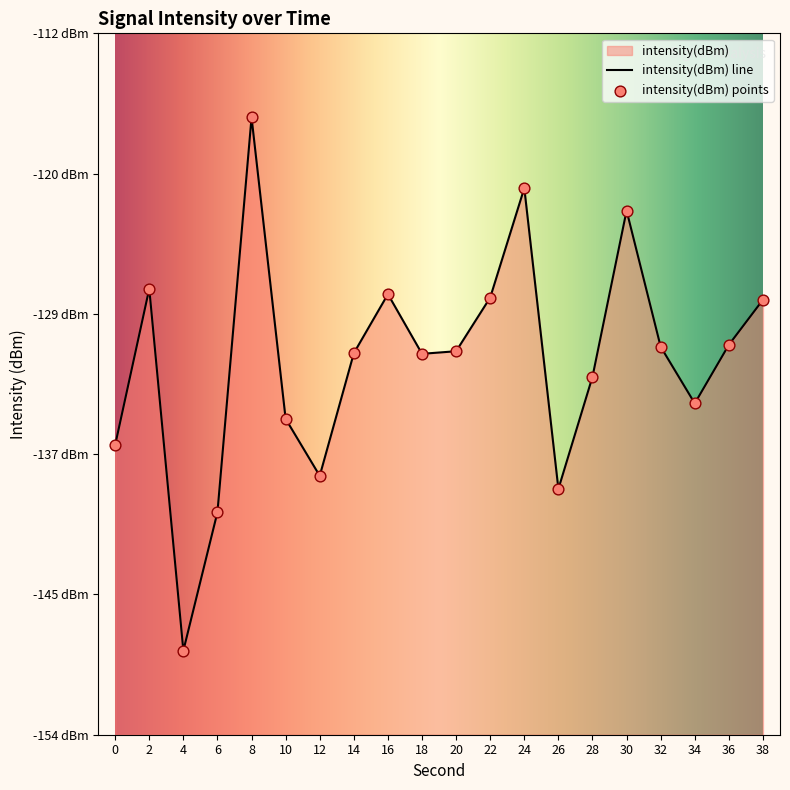

Which has a higher value, 12 or 8?

8